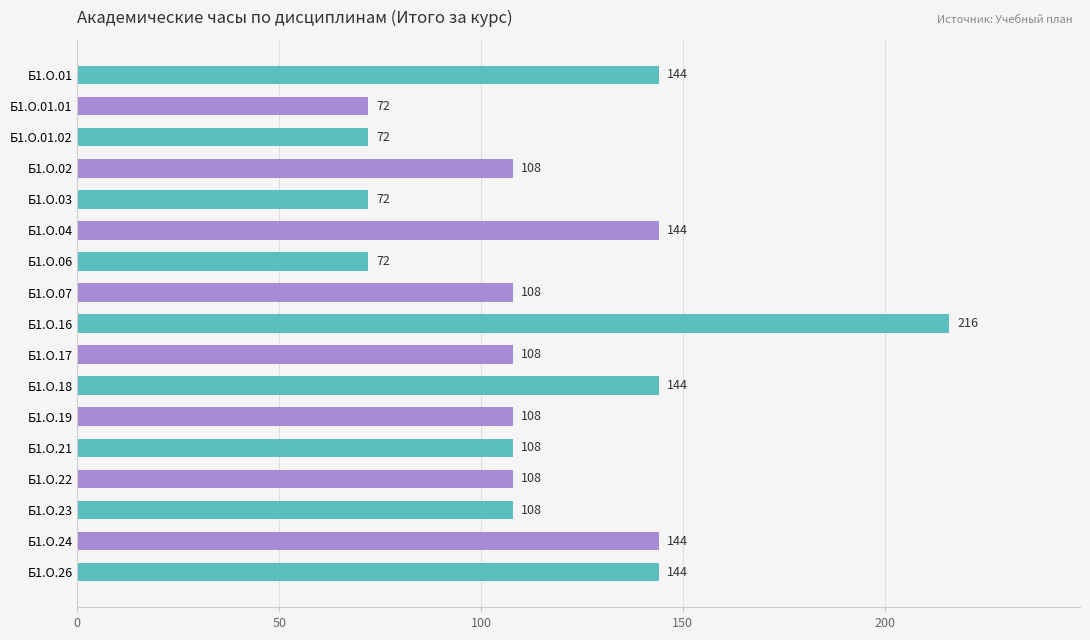

What is the label of the 5th bar from the bottom?

Б1.О.21